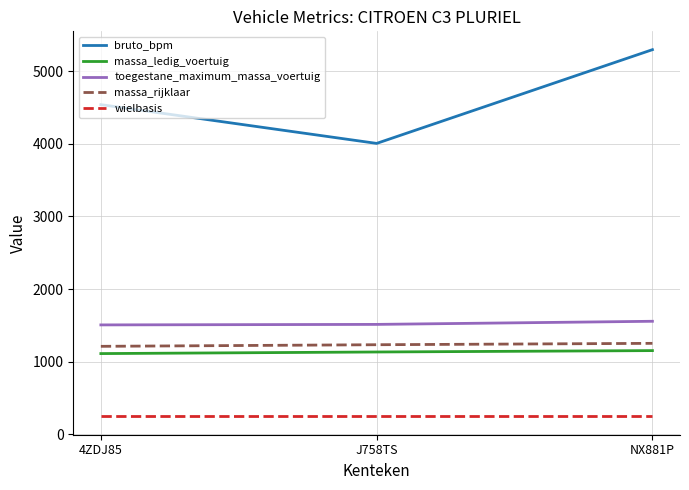

What is the greatest value displayed?

5297